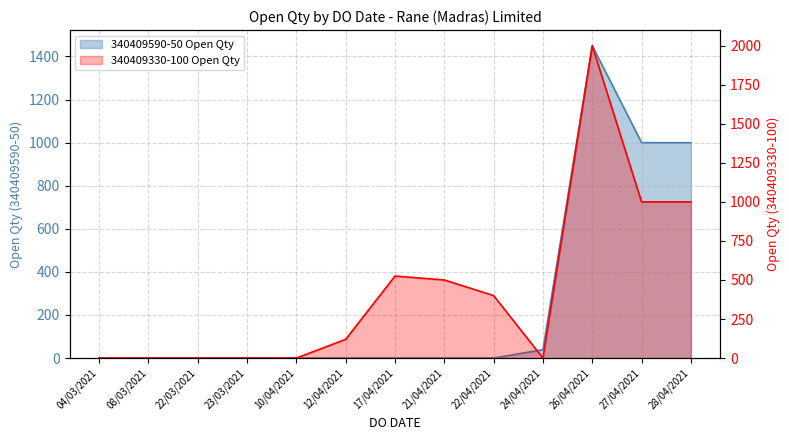

What is the average value of the 340409590-50 Open Qty series?

268